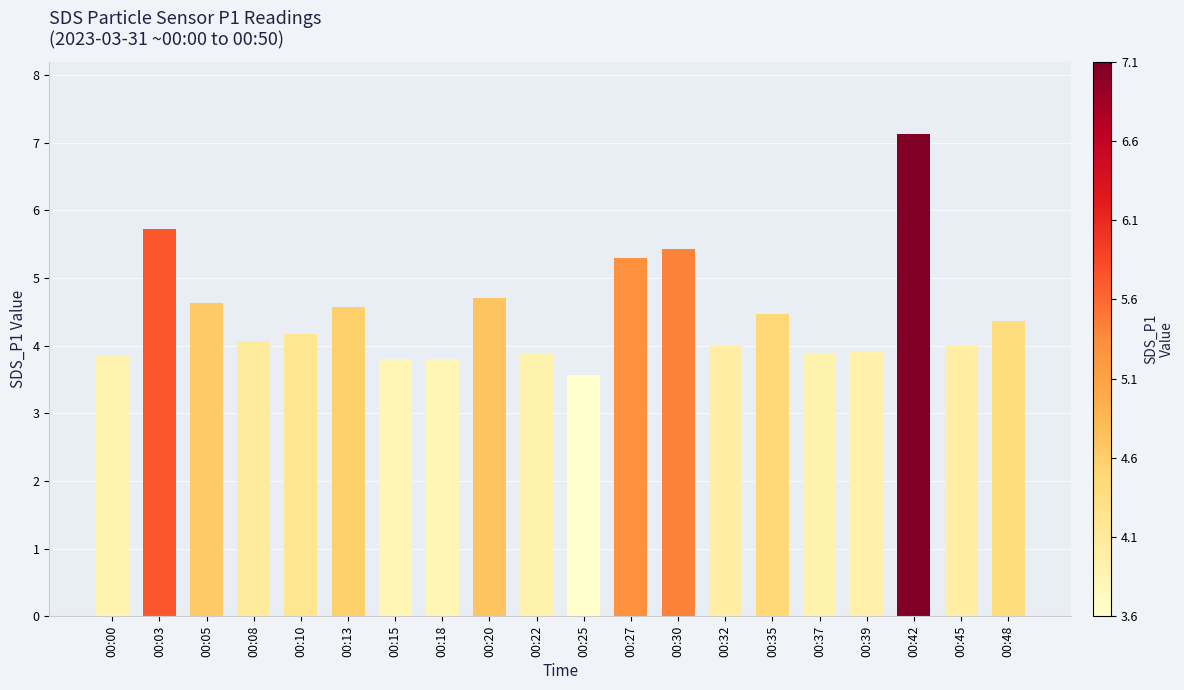

What is the ratio of the value at 00:39 to the value at 00:48?

0.9